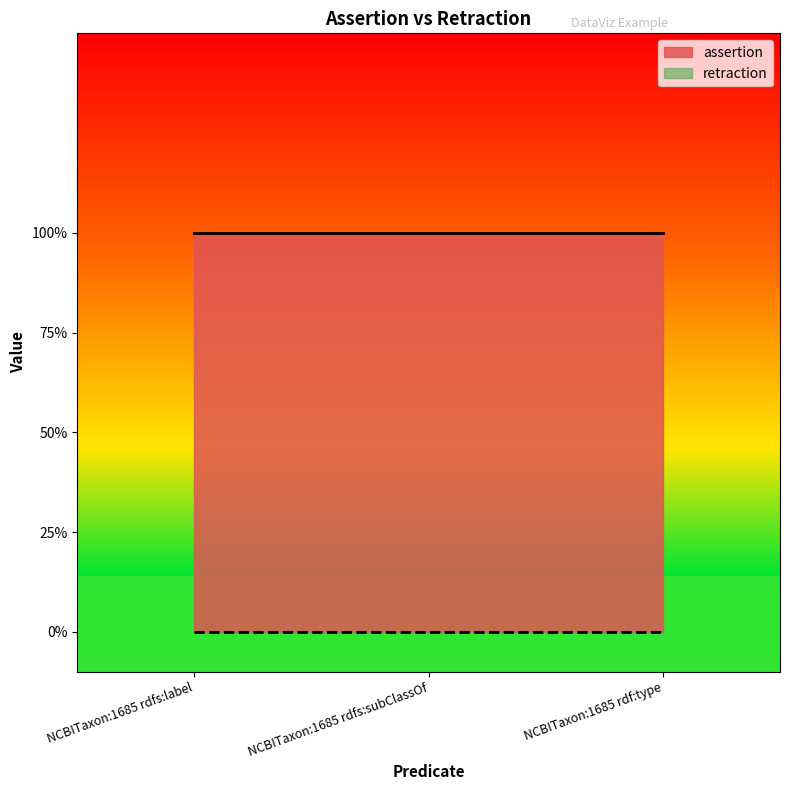

Which series changed the most between NCBITaxon:1685 rdfs:subClassOf and NCBITaxon:1685 rdf:type?

assertion